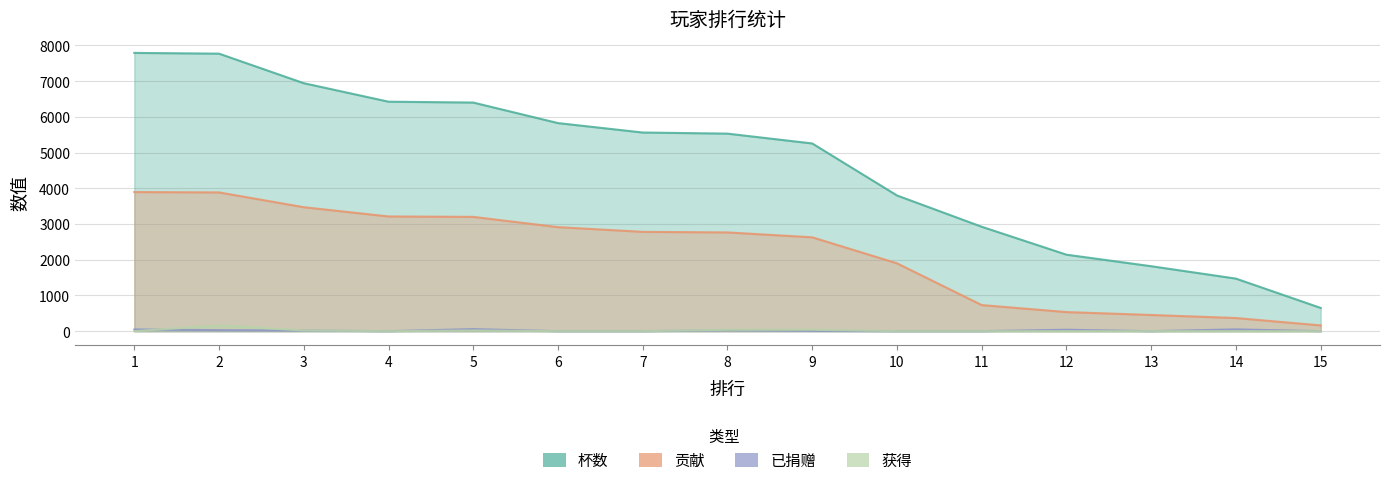

Reading left to right, transcribe all the data shown in this chart.

杯数: 7791	7770	6943	6425	6401	5826	5562	5531	5256	3800	2924	2142	1819	1472	651
贡献: 3895	3885	3471	3212	3200	2913	2781	2765	2628	1900	731	535	454	368	162
已捐赠: 48	28	18	0	58	0	0	28	10	0	0	40	0	50	0
获得: 0	160	20	0	20	0	0	40	40	0	0	0	0	0	0